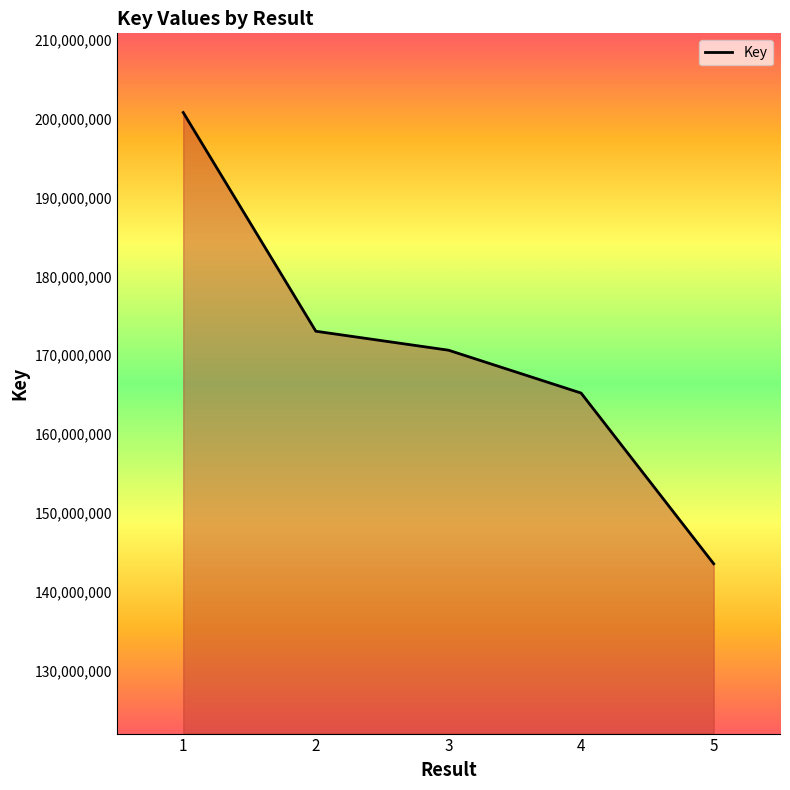

What is the minimum value shown in the chart?

143556742